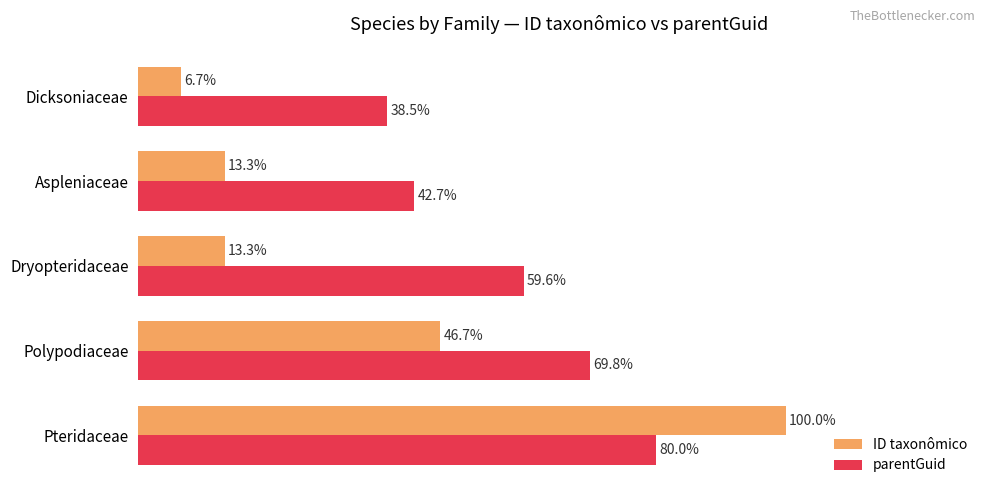

At which label is ID taxonômico closest to 53?

Polypodiaceae